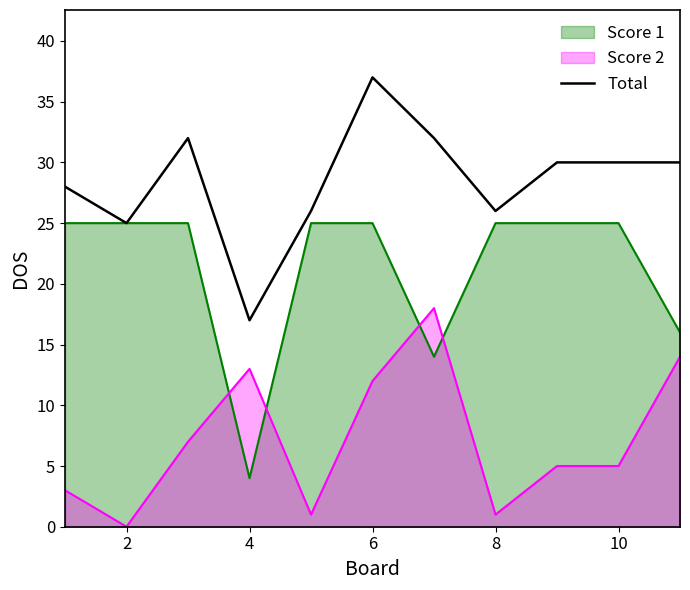

The Score 1 series shows 25 at 2. True or false?

True